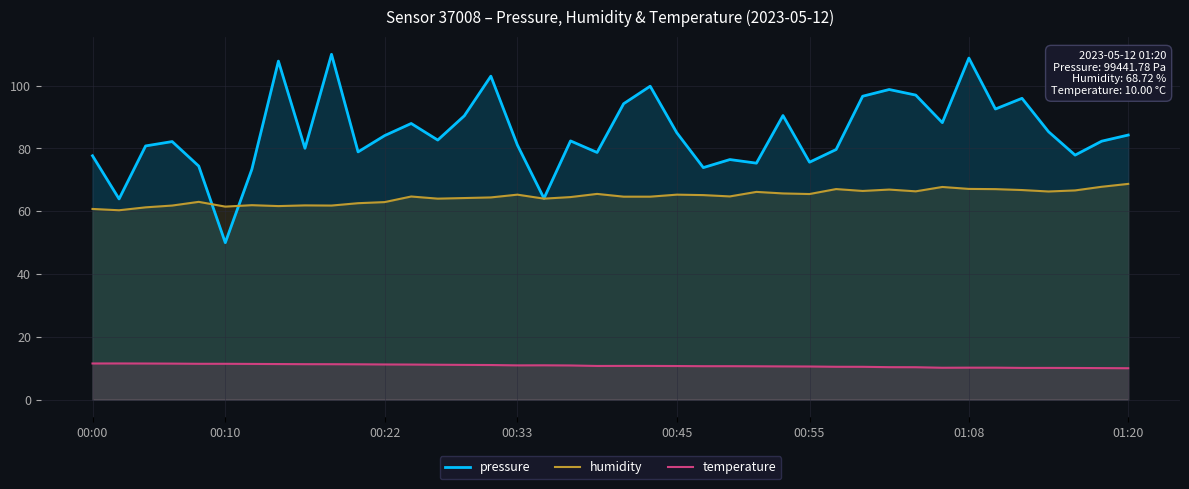

How many data points in humidity are less than 64?

12